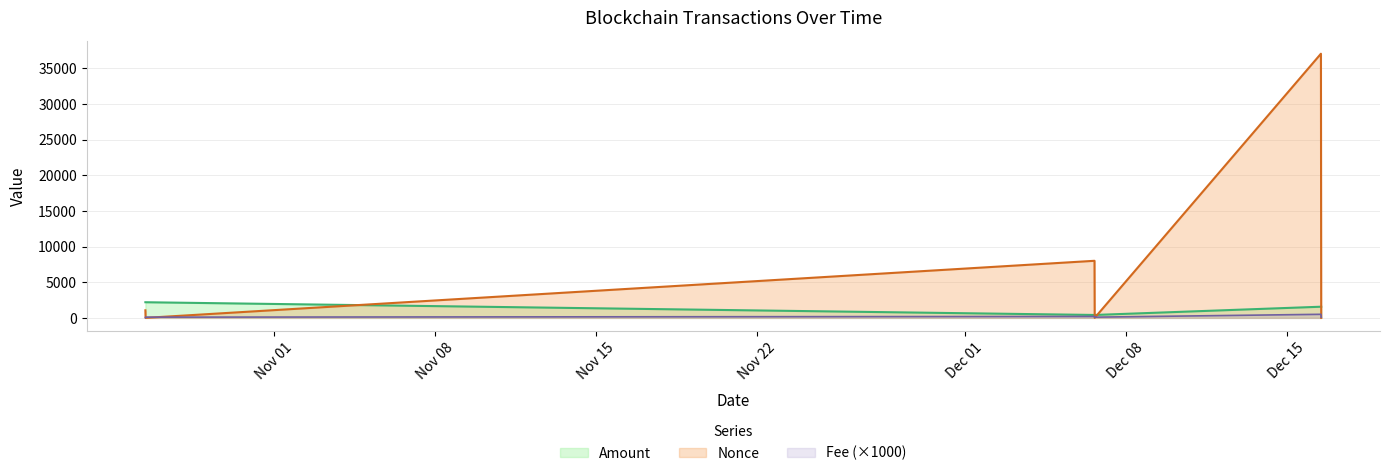

Where do Fee and Nonce first cross each other?

2023-10-26 09:51:00 and 2023-10-26 10:03:00